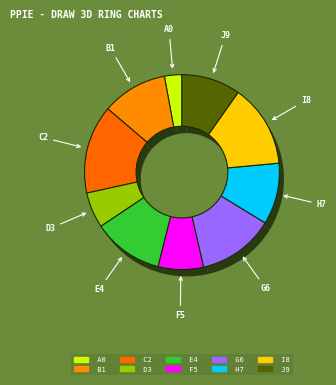

The D53D23021300001 slice represents 1% of the pie. True or false?

False